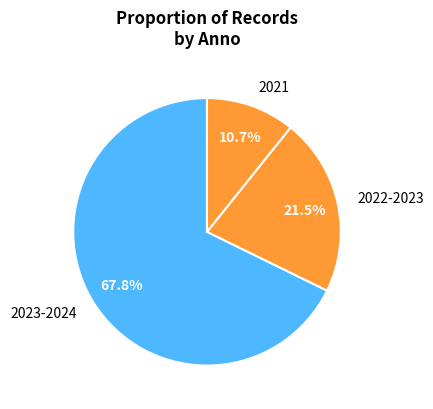

To the nearest percent, what is the difference between the 2021 and 2023-2024 slice percentages?

57%